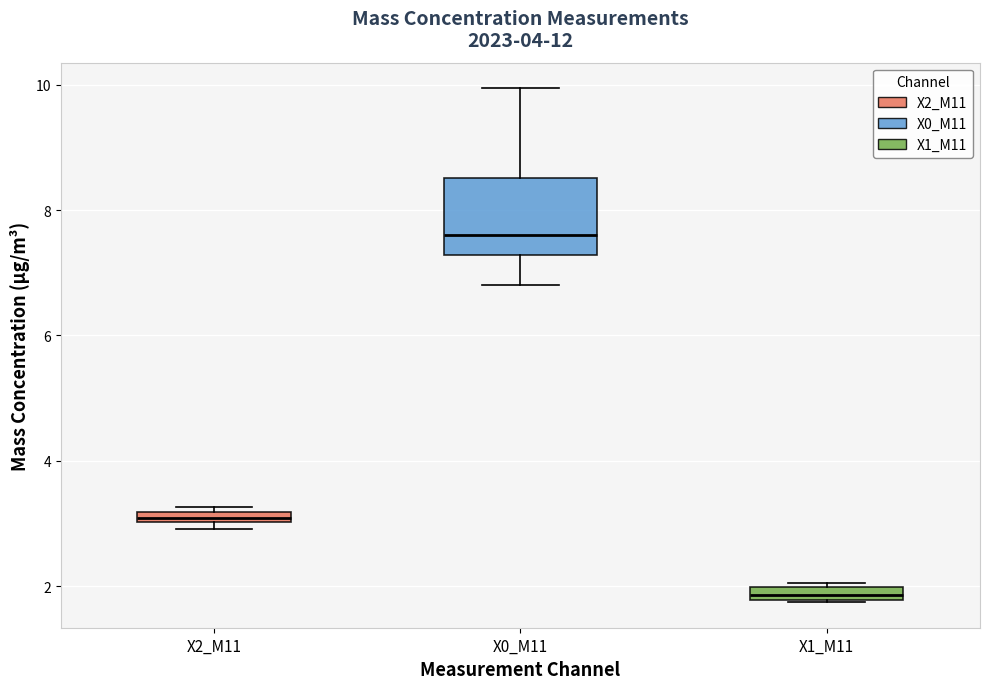

Where is the upper edge of the box for X1_M11 on the y-axis? The values are not printed on the chart, so give them approximately, as read against the axis.

2.0